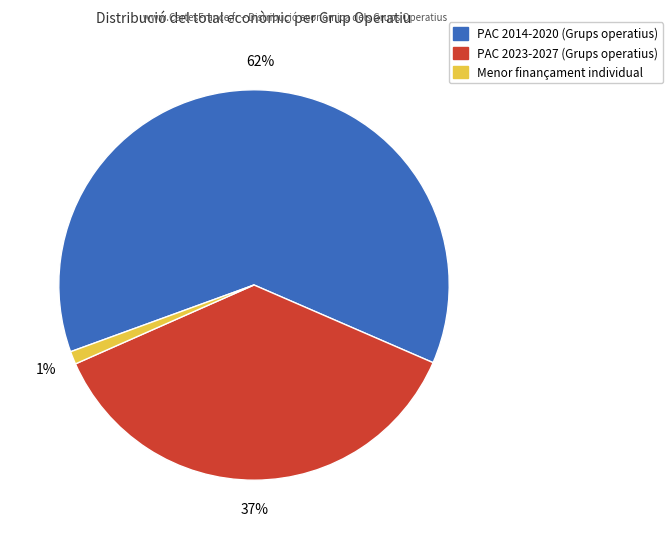

How many slices are in this pie chart?

3